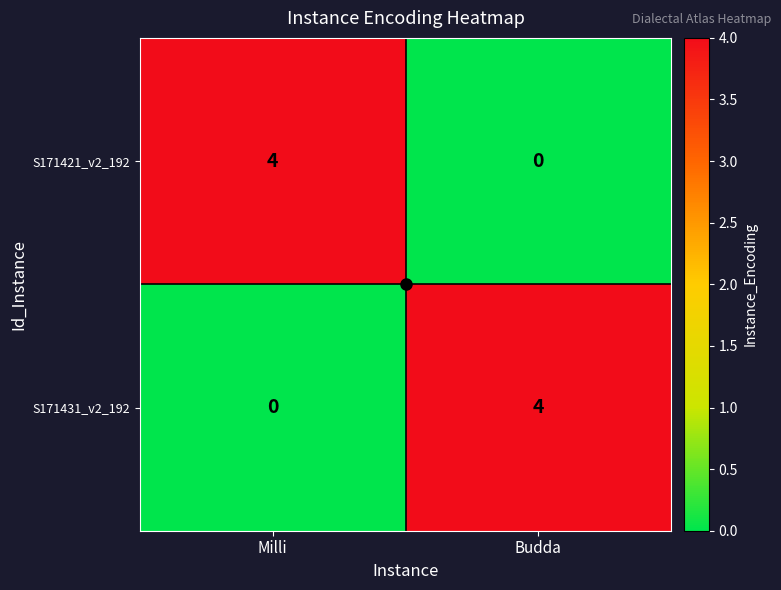

What is the difference between the maximum and minimum values in the S171421_v2_192 series?

4